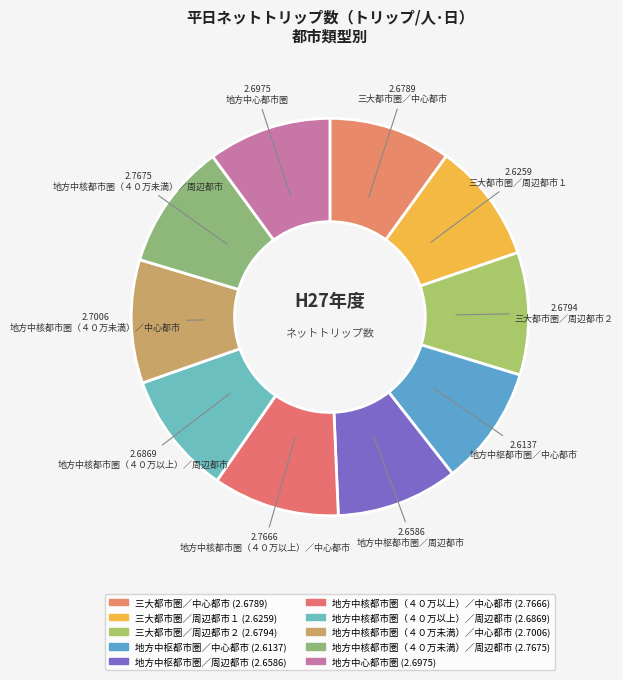

Count the number of slices in the pie.

10